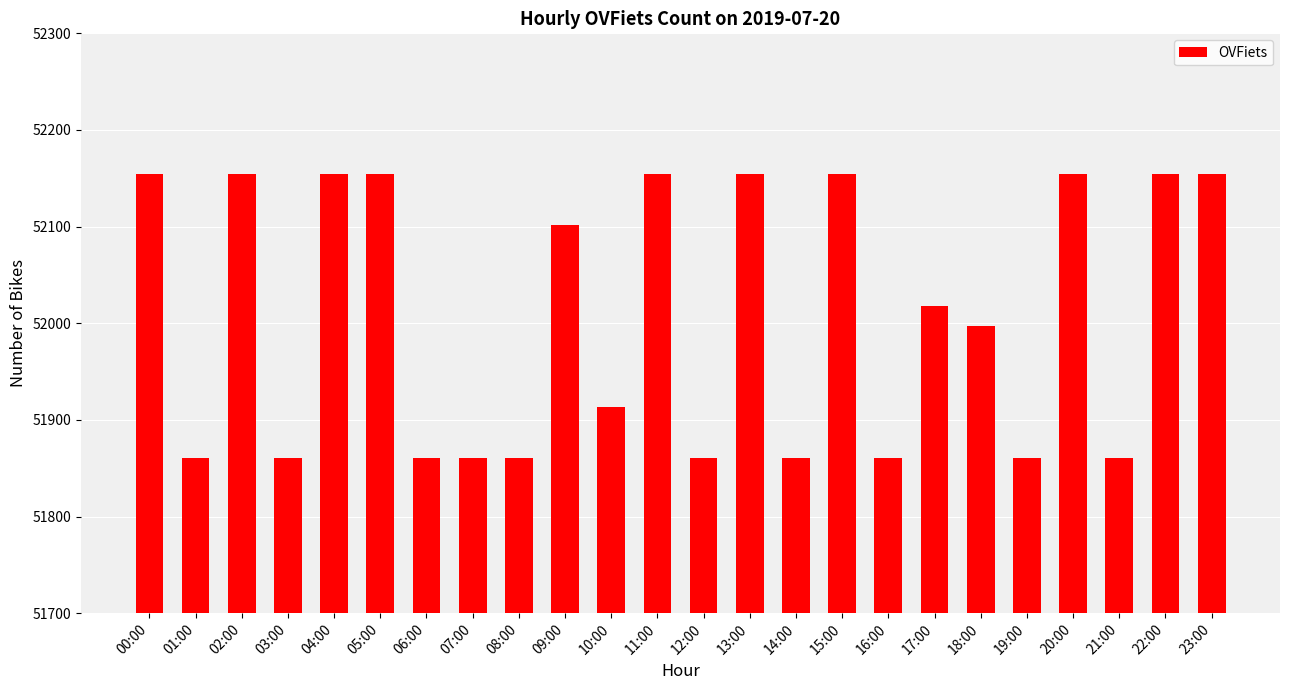

True or false: the data shows 51861 at 19:00.

True